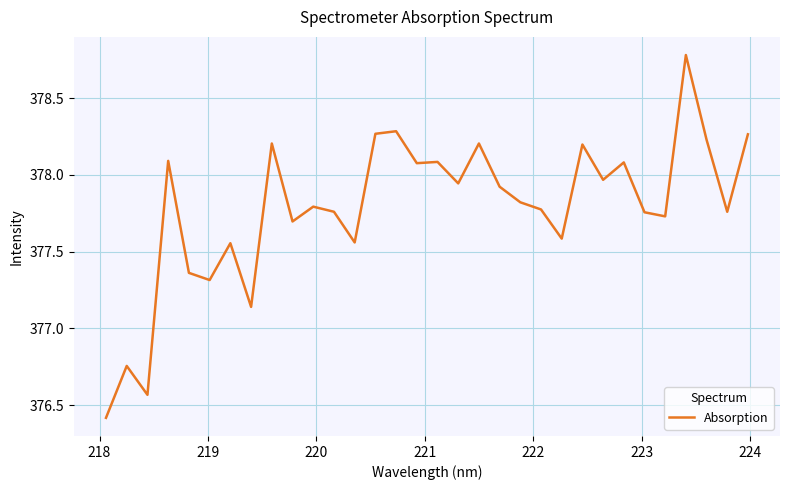

What is the difference between the maximum and minimum values?

2.4